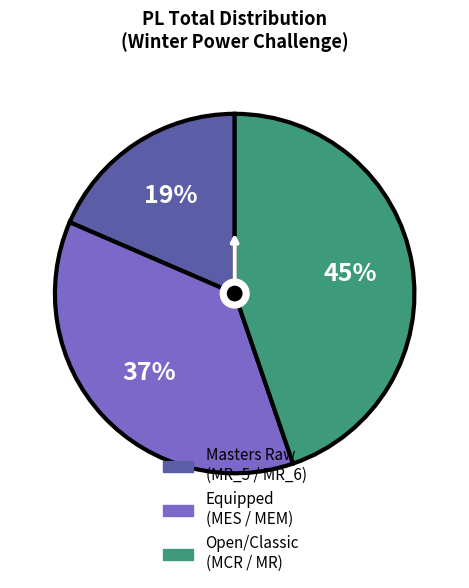

Count the number of slices in the pie.

3